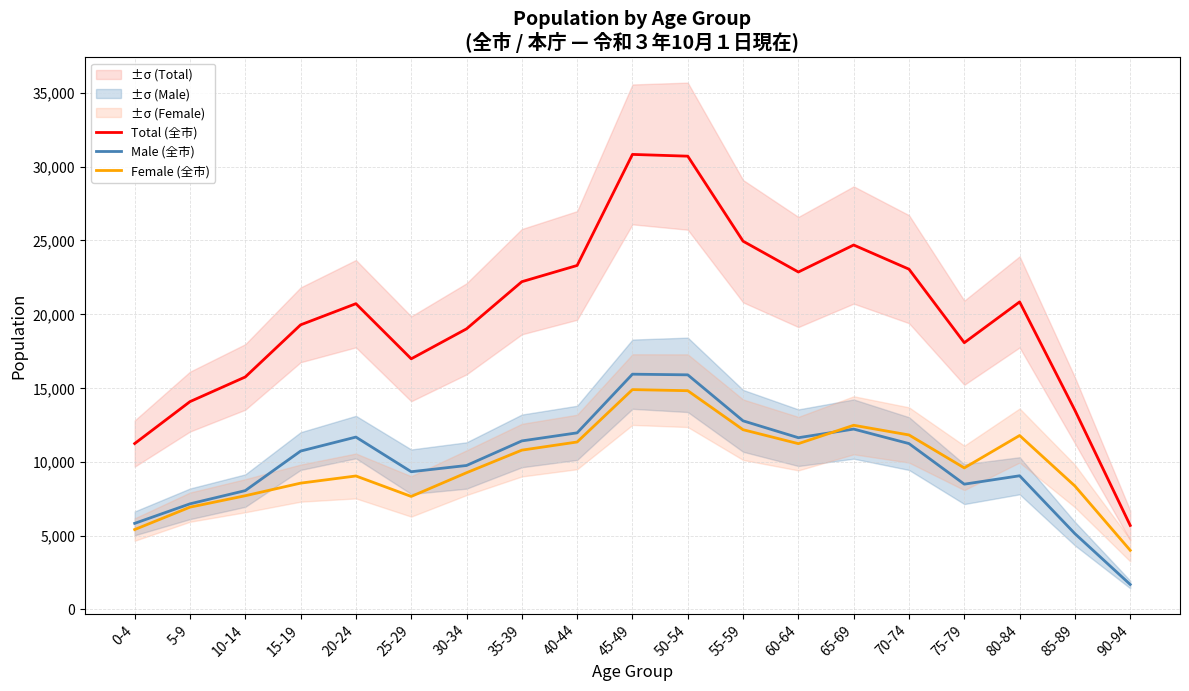

How many values in the Female (全市) series exceed 9585?

9